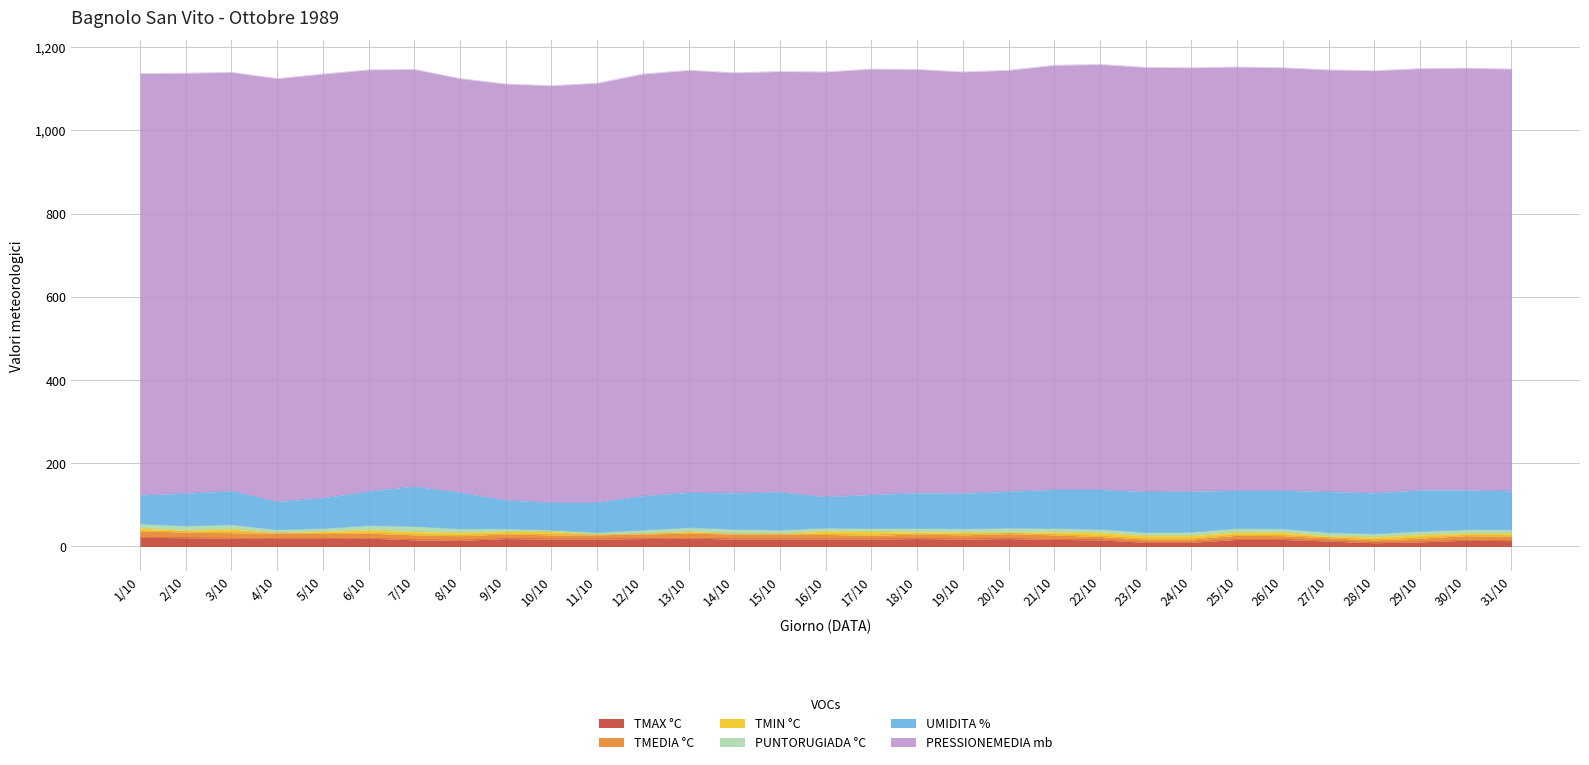

What is the difference between the highest and lowest values at 28/10?

1008